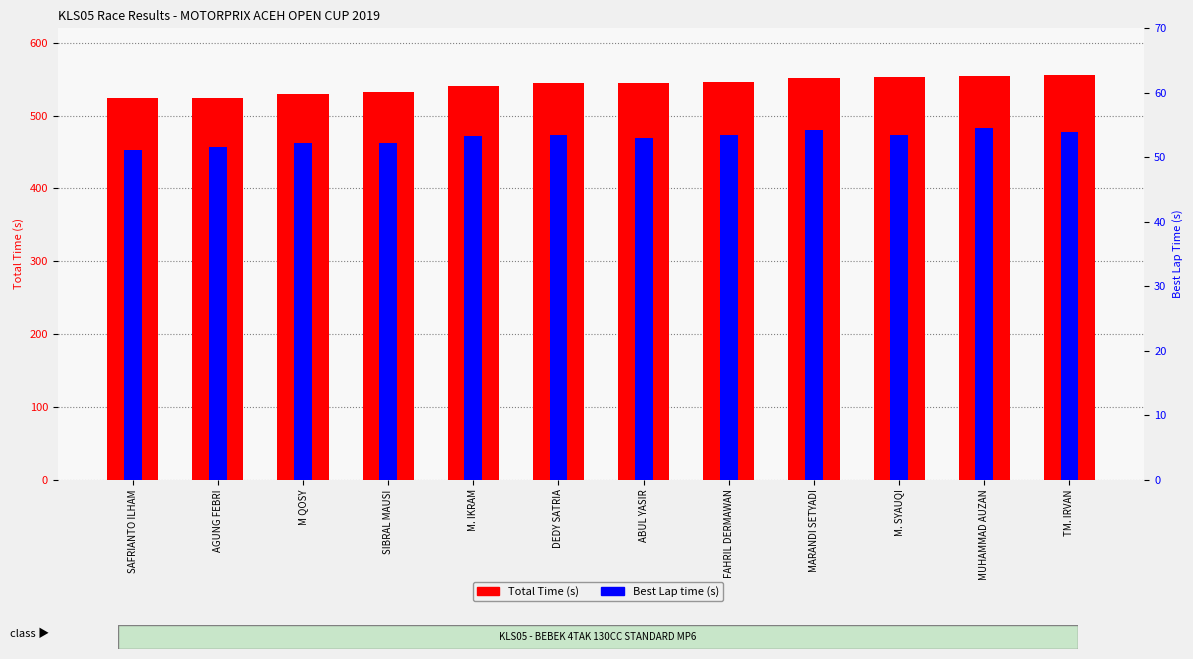

Is the value of Best Lap time (s) at SIBRAL MAUSI greater than the value of Total Time (s) at M. IKRAM?

No